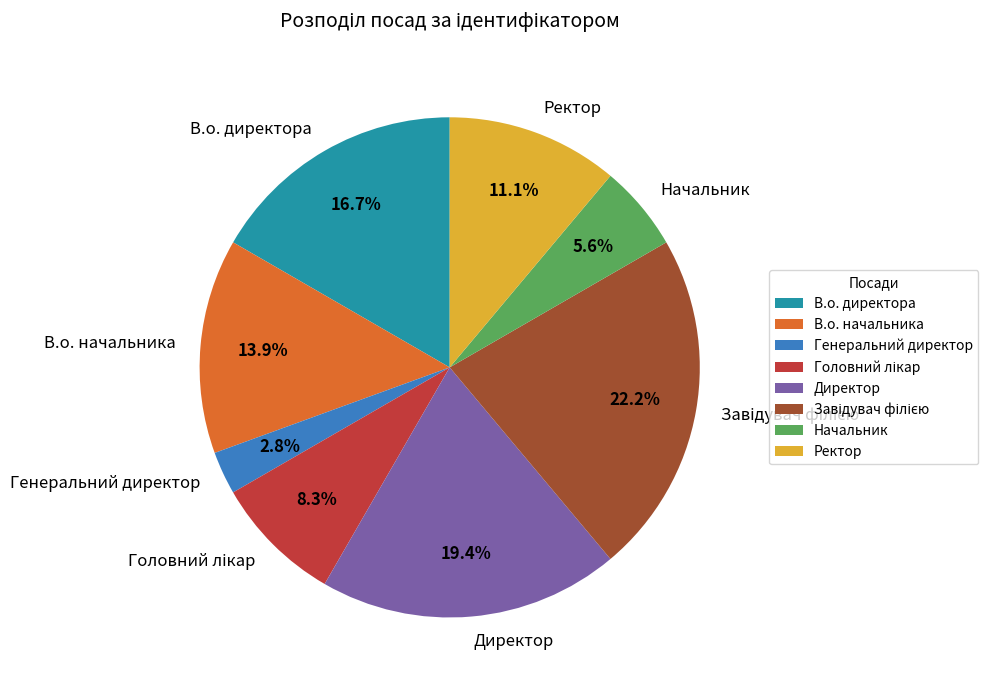

Does any single category account for the majority?

No